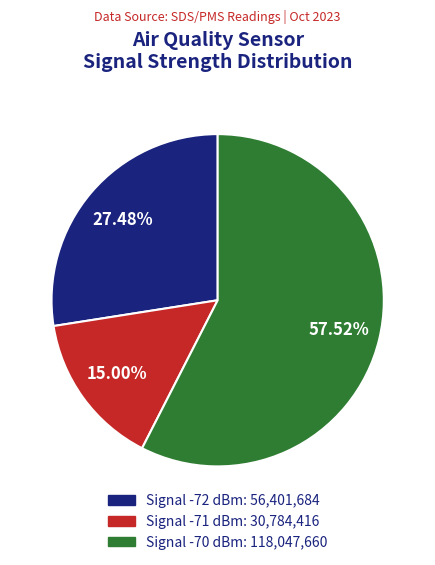

How many segments does this pie chart have?

3